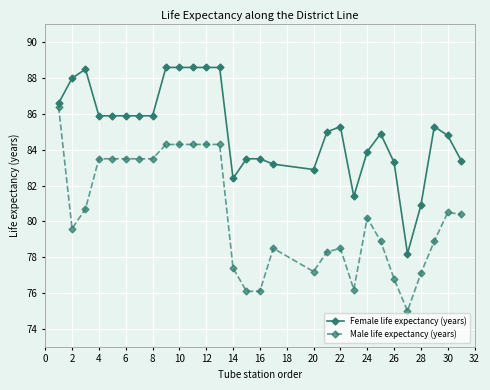

True or false: Female life expectancy (years) has more than 2 interior local peaks.

True